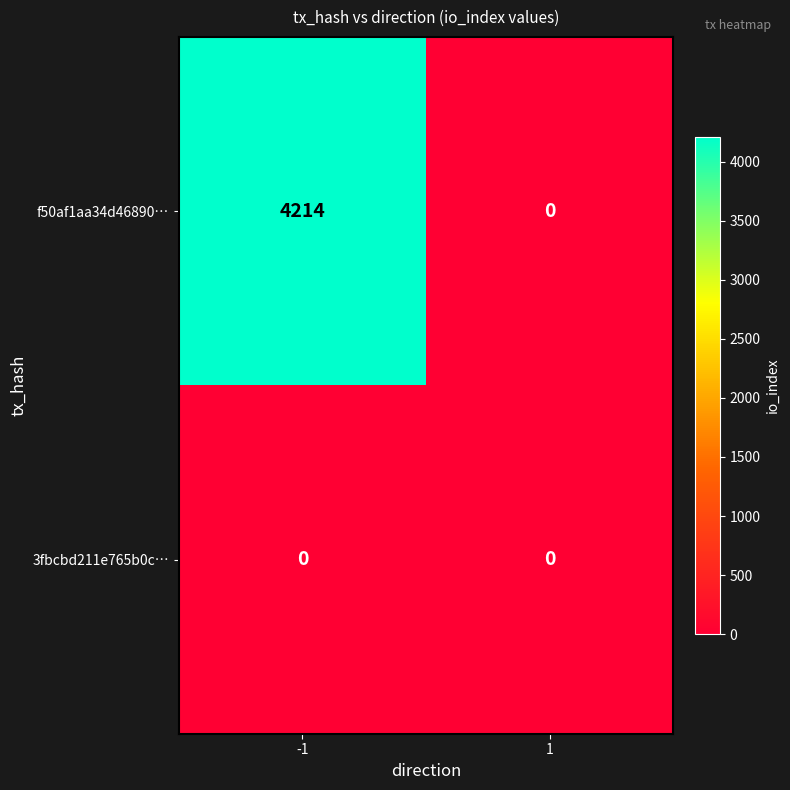

Reading right to left, what are all the values shown in this chart?

f50af1aa34d46890…: 0	4214
3fbcbd211e765b0c…: 0	0